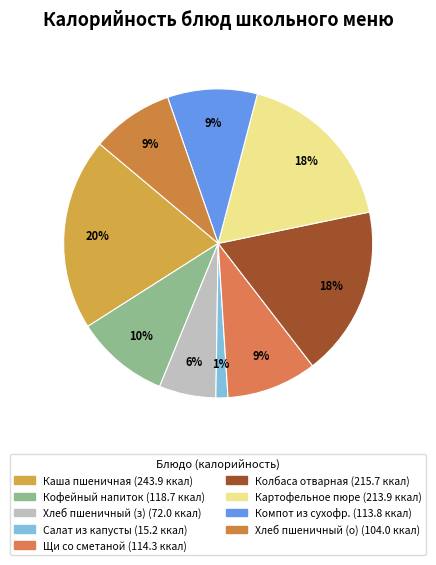

Does any single category account for the majority?

No